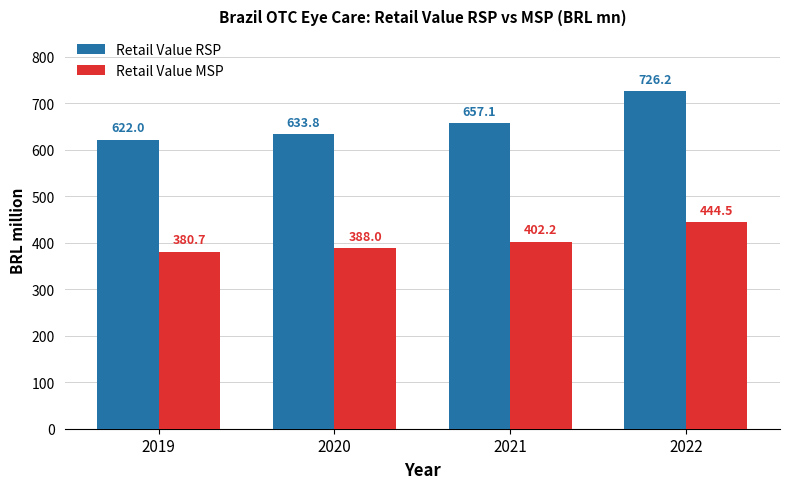

What are all the series names shown in the legend?

Retail Value RSP, Retail Value MSP